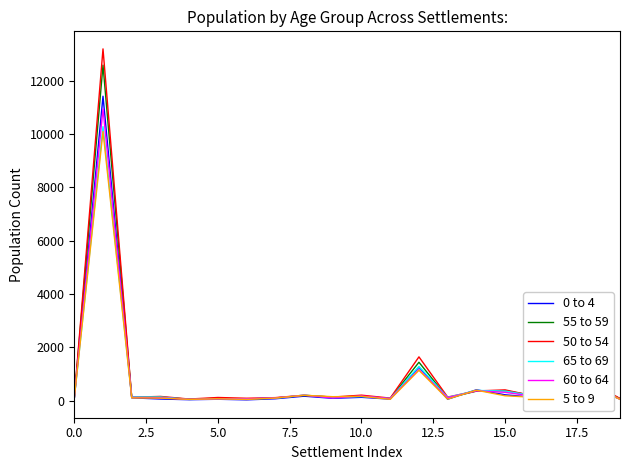

List the series in order of their peak value, lowest first.

5 to 9, 65 to 69, 60 to 64, 0 to 4, 55 to 59, 50 to 54